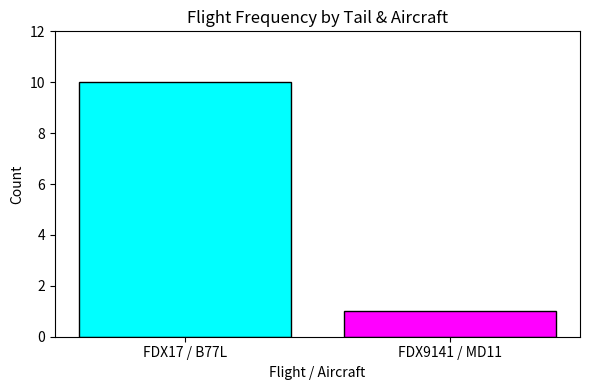

What is the greatest value displayed?

10